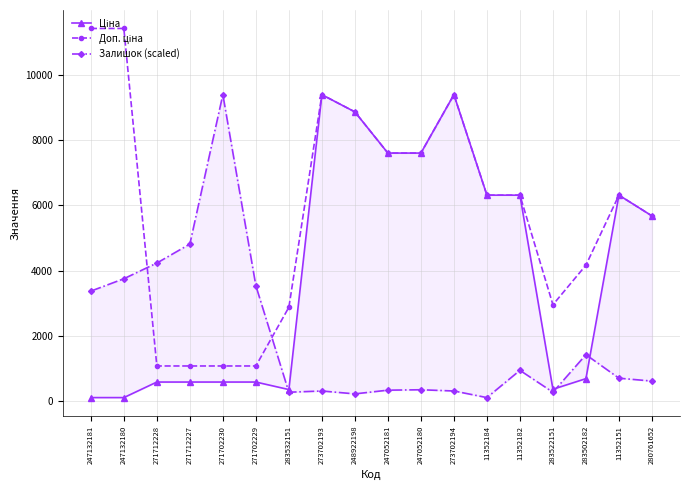

Reading left to right, list all the values displayed in this chart.

Ціна: 114.1	114.1	589.9	589.9	589.9	589.9	359.9	9384.0	8856.7	7596.5	7596.5	9384.0	6308.8	6308.8	369.5	694.3	6308.8	5673.8
Доп. ціна: 11410.0	11410.0	1081.7	1081.7	1081.7	1081.7	2878.8	9384.0	8856.7	7596.5	7596.5	9384.0	6308.8	6308.8	2955.8	4165.6	6308.8	5673.8
Залишок (scaled): 3372.4	3751.3	4231.2	4812.2	9384.0	3536.6	278.3	316.2	227.8	341.4	354.1	316.2	114.1	947.6	278.3	1427.5	707.7	619.3